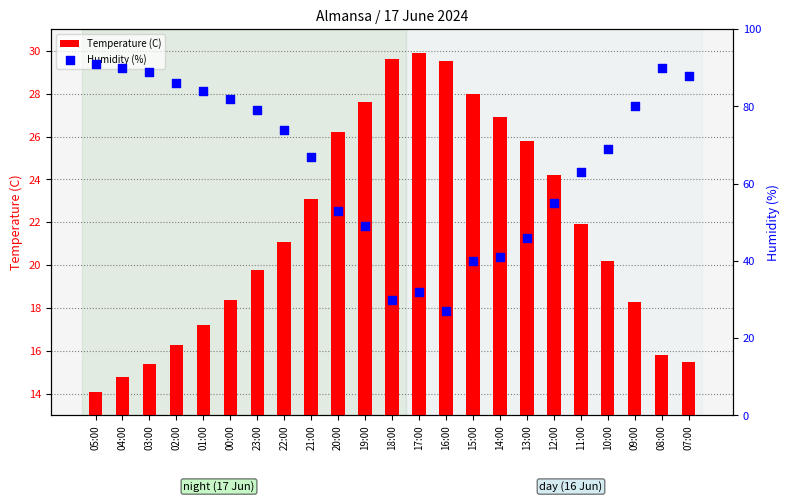

Which series contains the highest Y value?

Humidity (%)